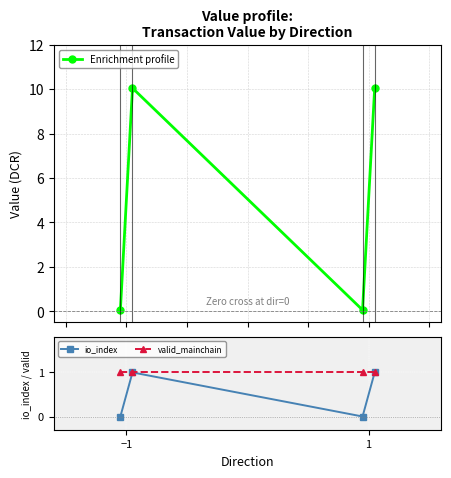

How many series are shown in this chart?

3